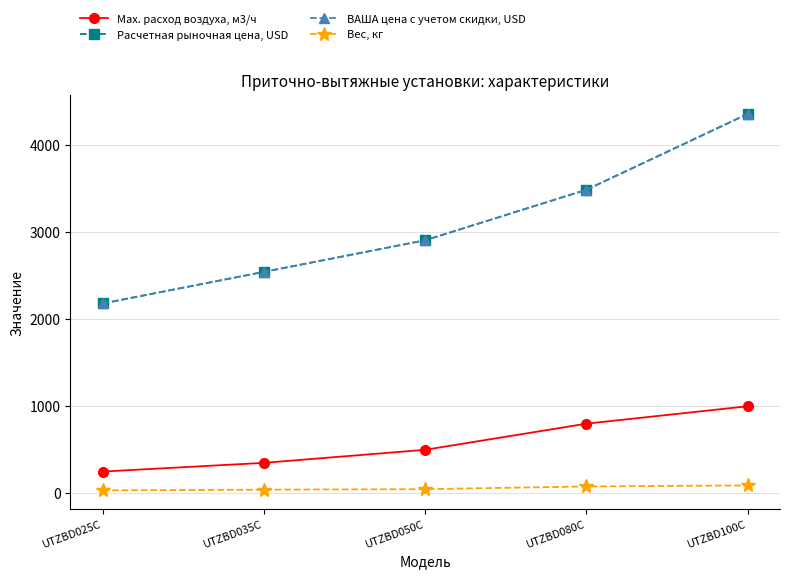

What is the lowest value of the Расчетная рыночная цена, USD series?

2180